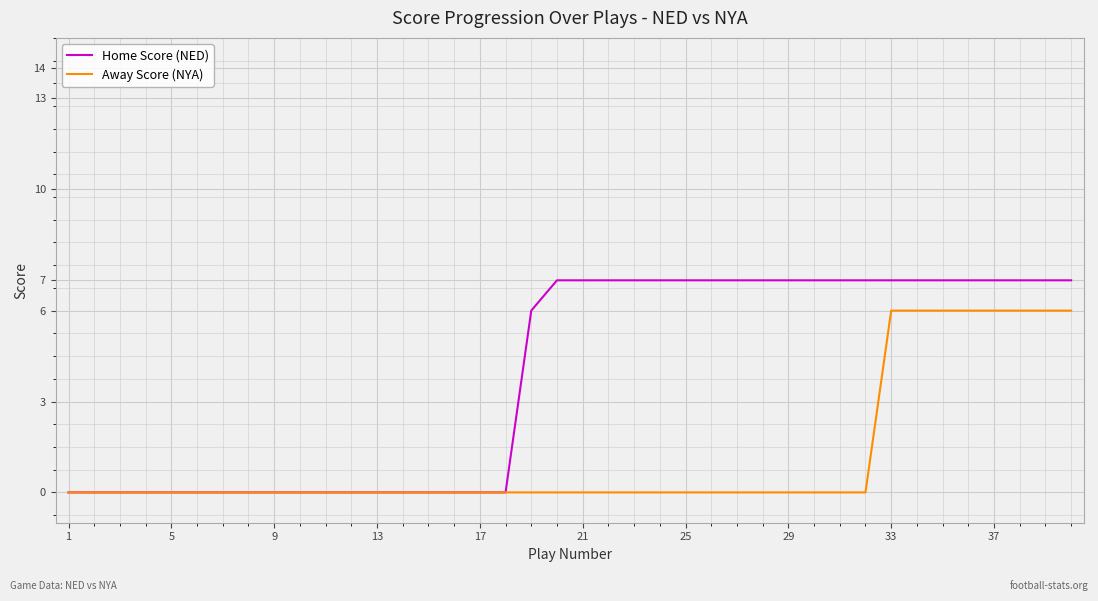

Which series has the widest spread of values?

Home Score (NED)